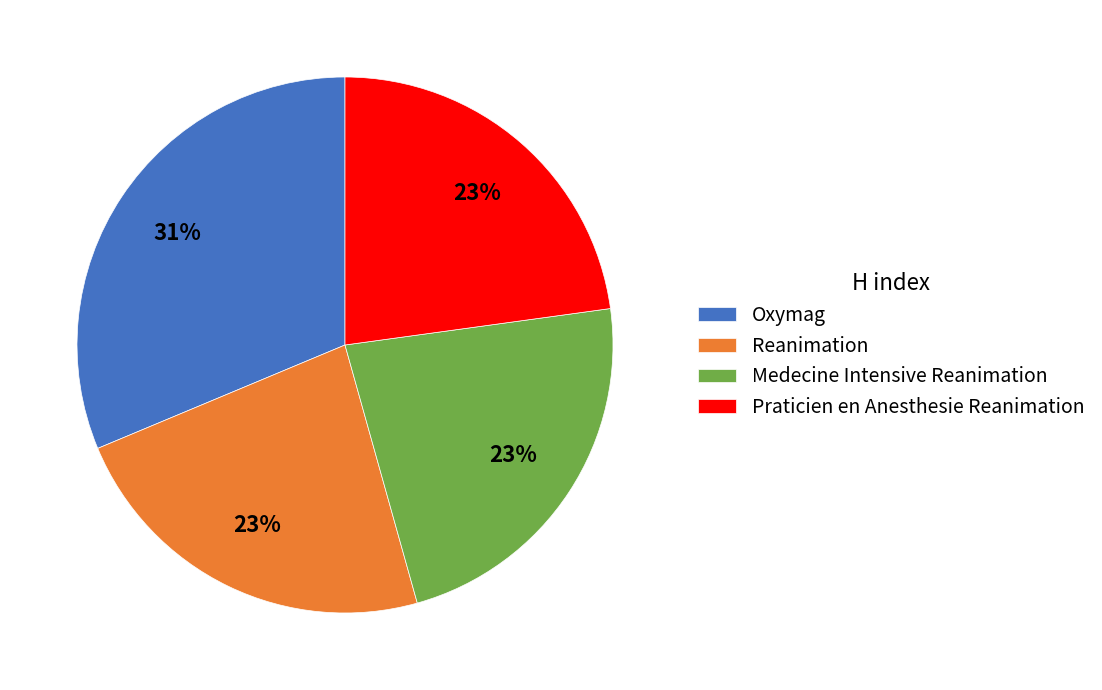

Combined, do Oxymag and Praticien en Anesthesie Reanimation account for over 50%?

Yes